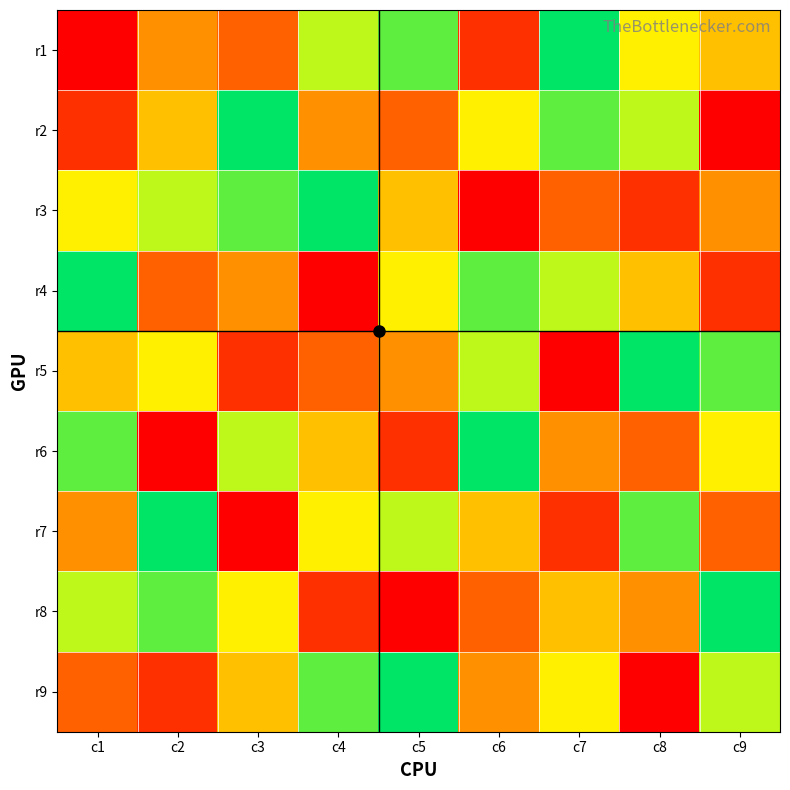

What is the maximum value shown in the chart?

9